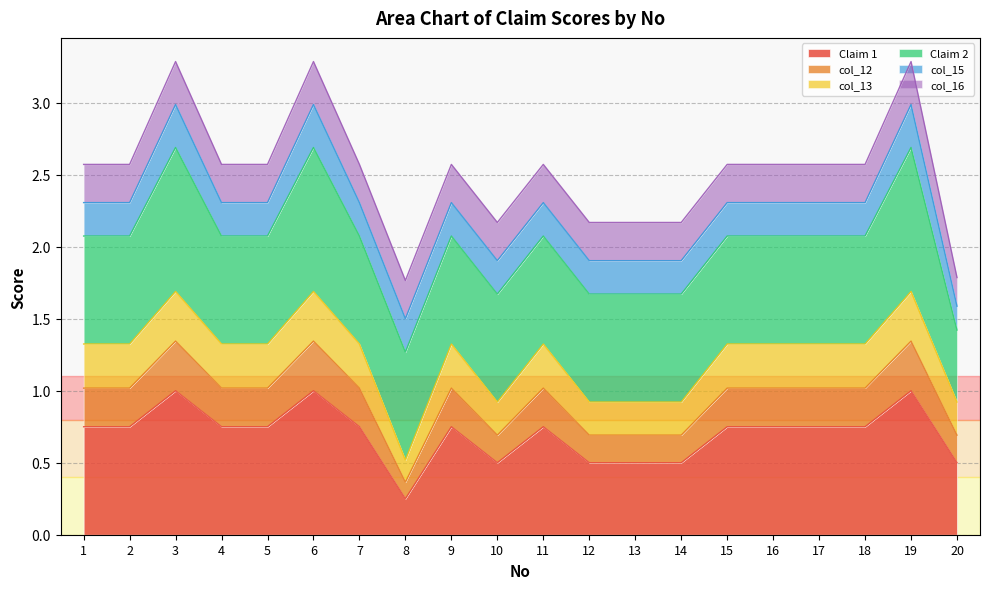

At which label does col_12 first exceed 1?

1